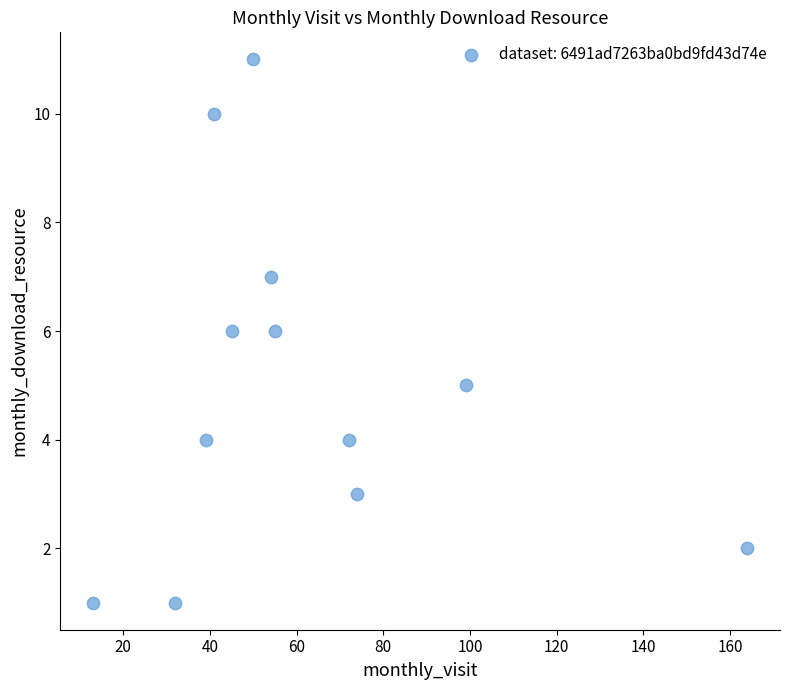

What is the range of X values (max minus min)?

151